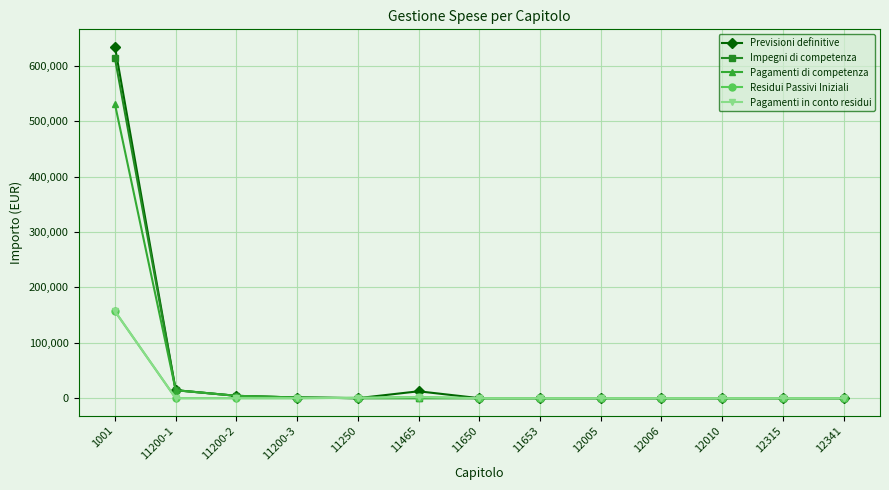

Which series has the widest spread of values?

Previsioni definitive